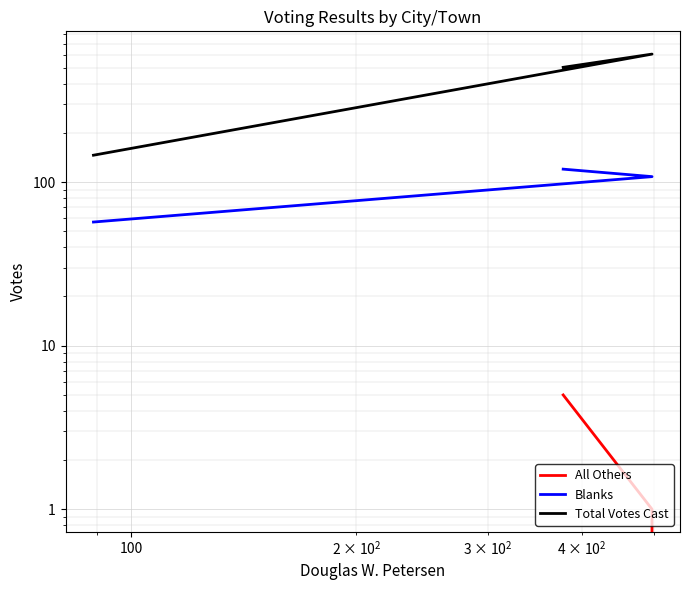

Which series has the largest range (max minus min)?

Total Votes Cast